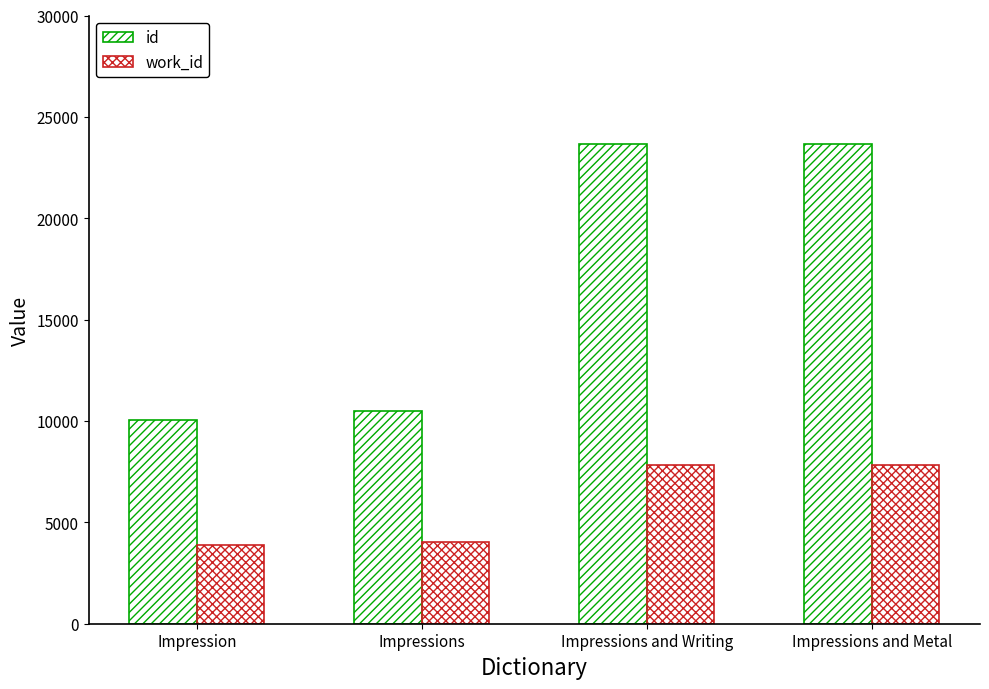

At which category is the sum across all series the highest?

Impressions and Metal